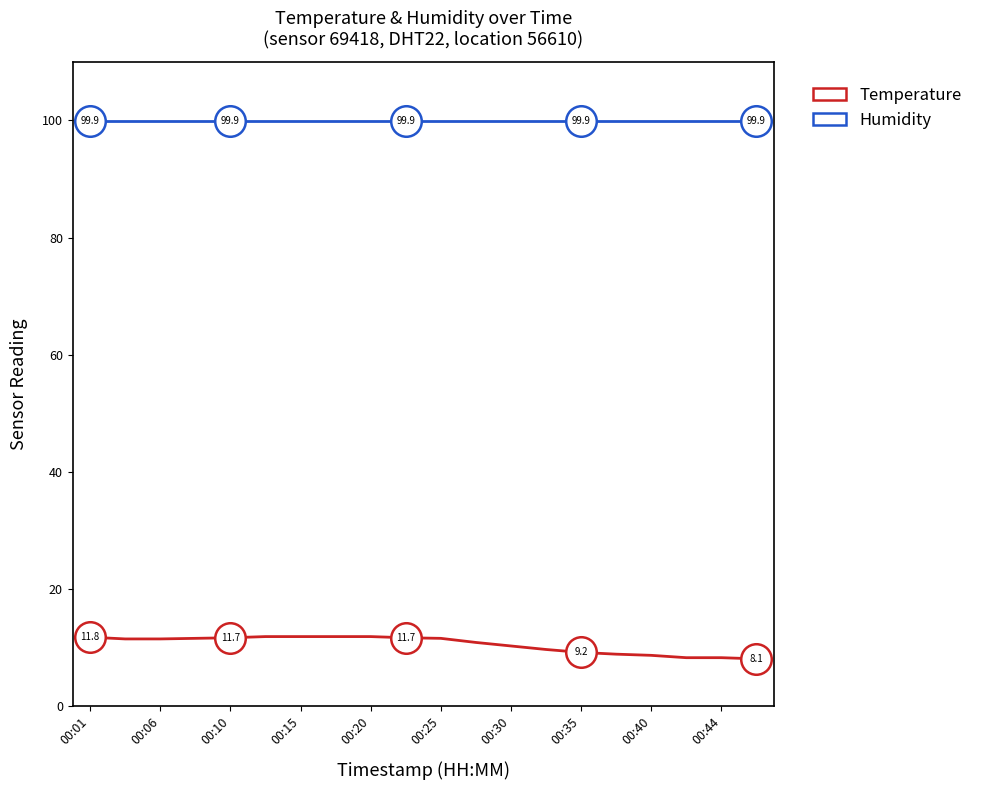

What are all the series names shown in the legend?

Temperature, Humidity